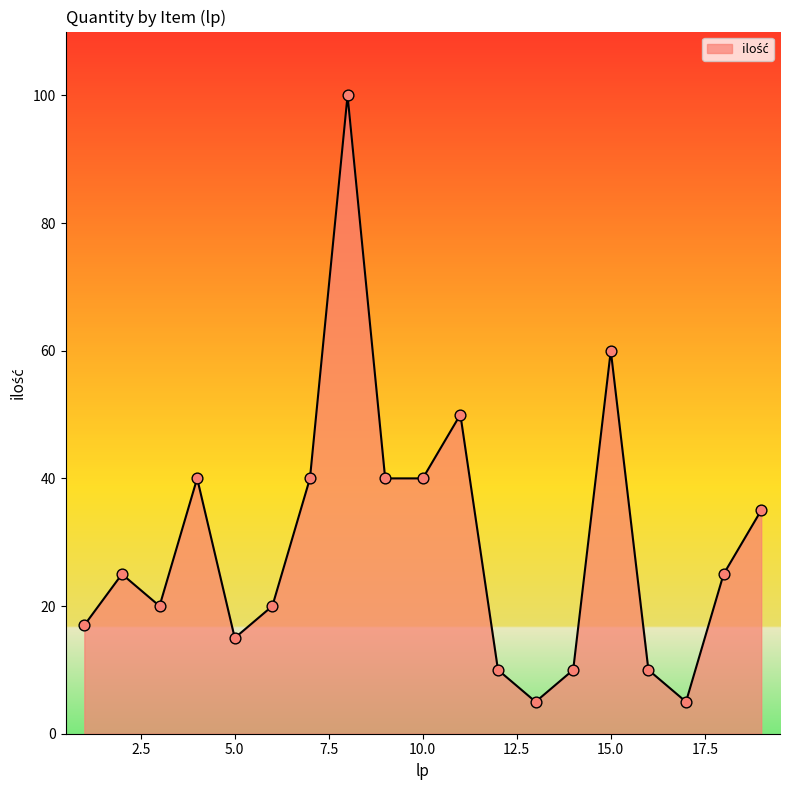

What is the greatest value displayed?

100